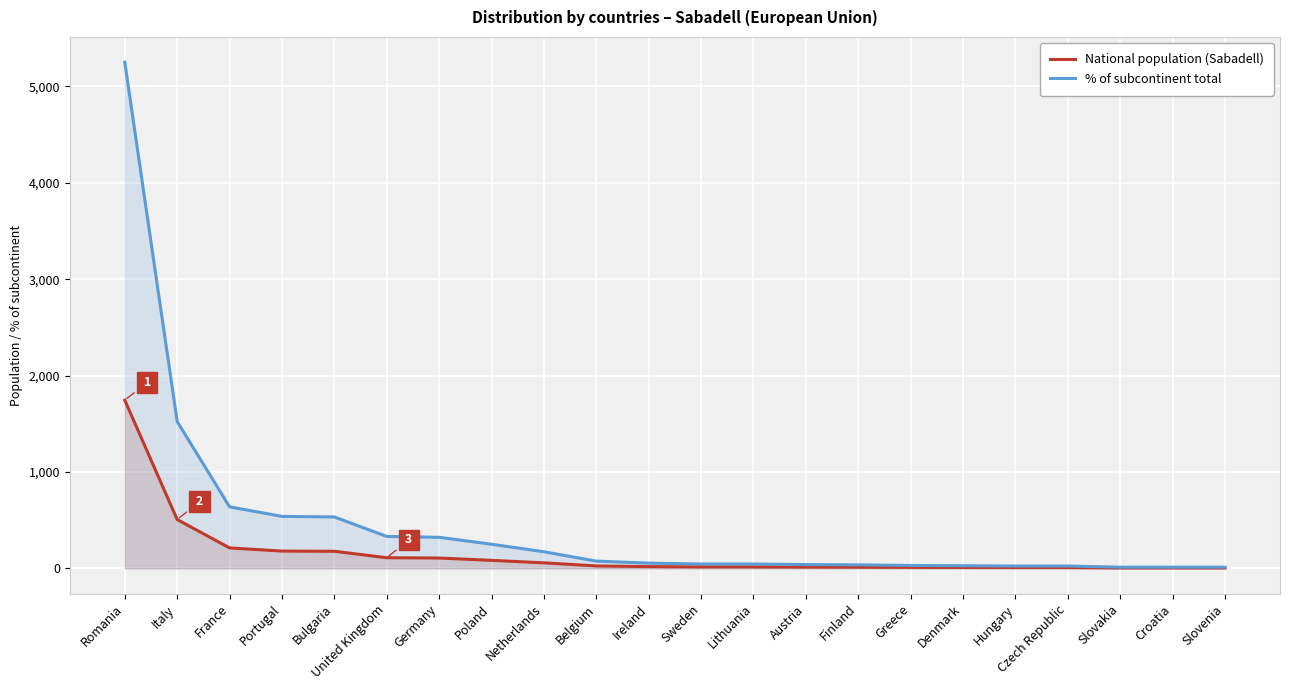

True or false: National population (Sabadell) and % of subcontinent total cross at least once.

False